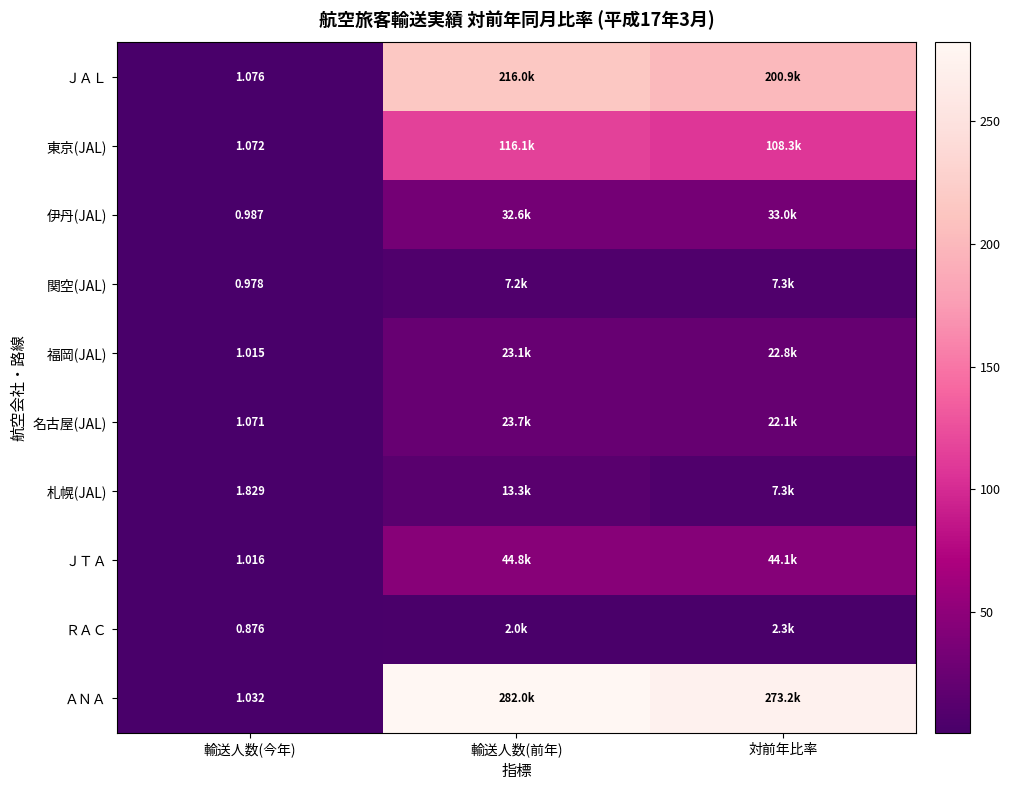

How many categories are shown in the chart?

3